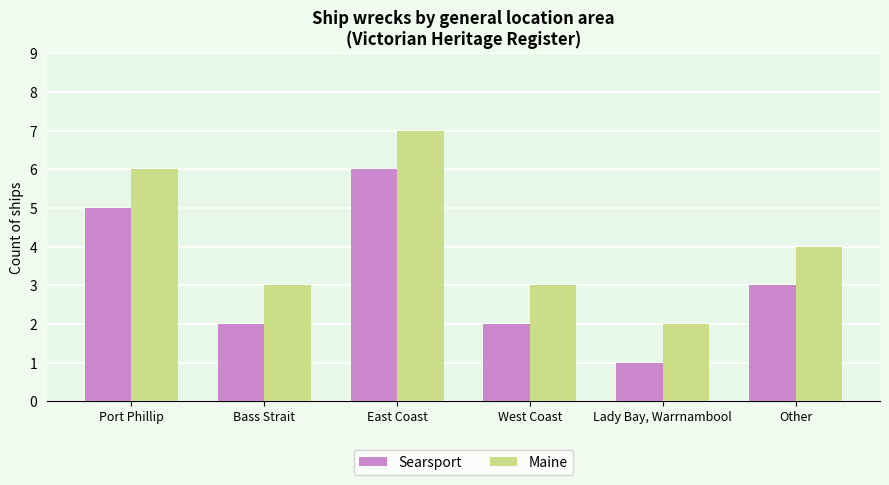

Read the Maine value at East Coast.

7